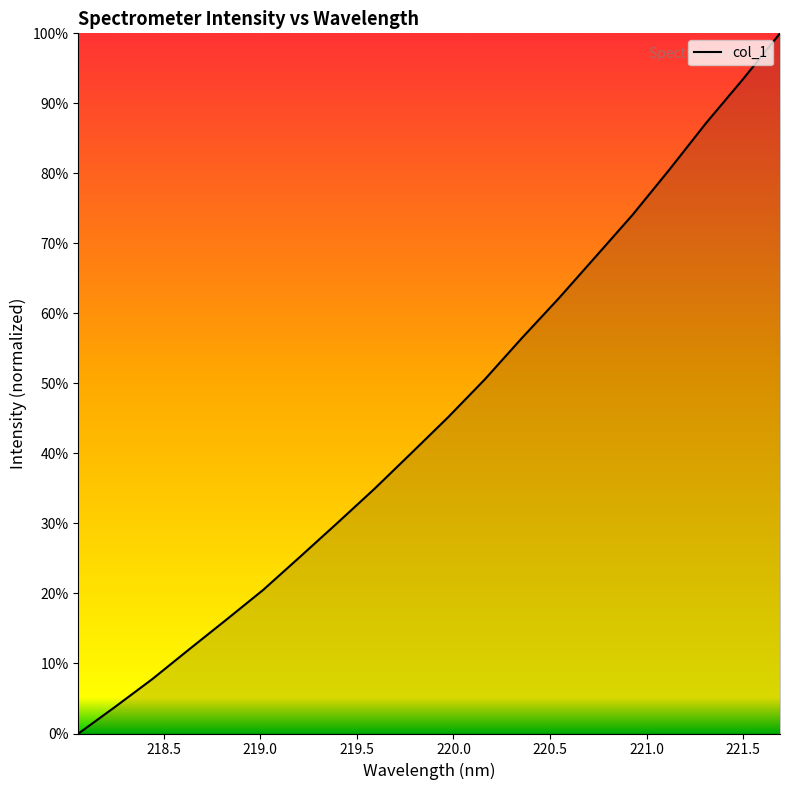

What is the maximum value shown in the chart?

100.0